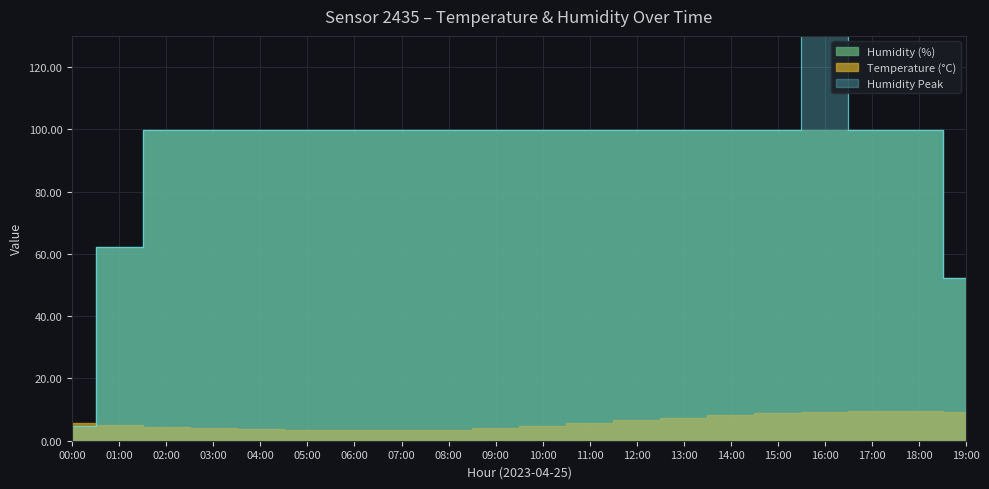

At which label does humidity_peak reach its peak?

16:00